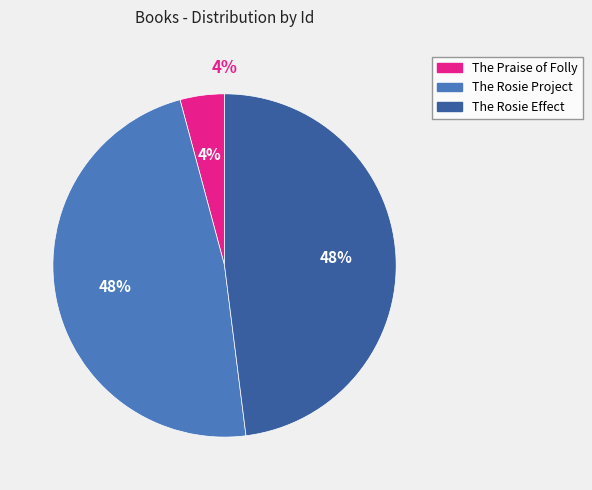

Between The Praise of Folly (1511) and The Rosie Effect (2014), which is larger?

The Rosie Effect (2014)